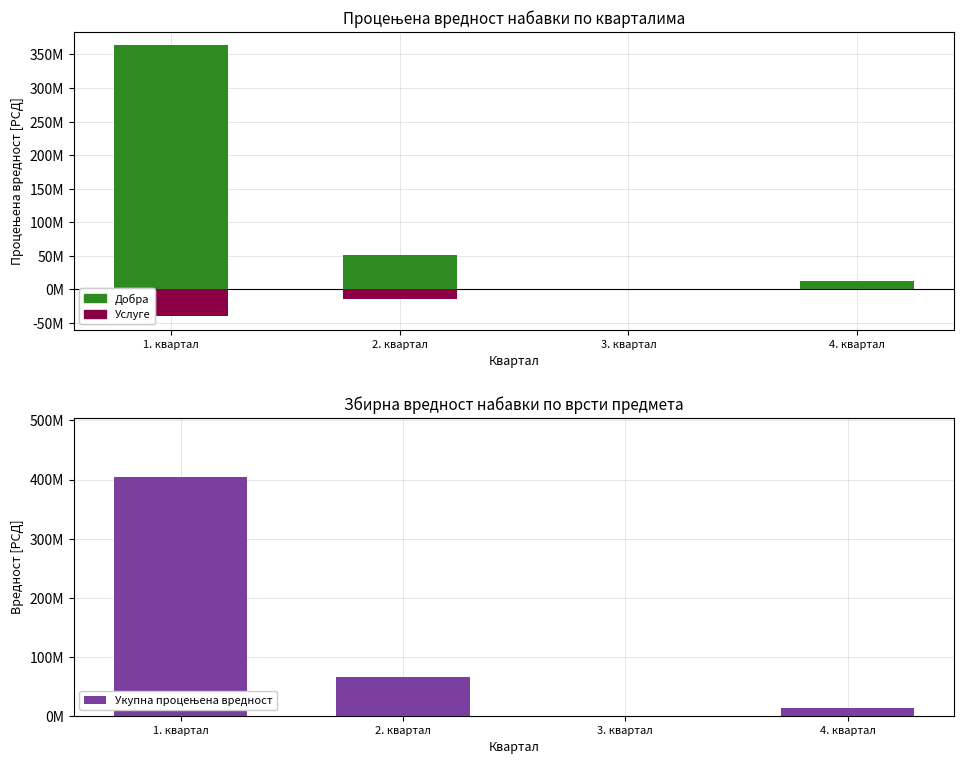

What is the maximum value shown in the chart?

403650000